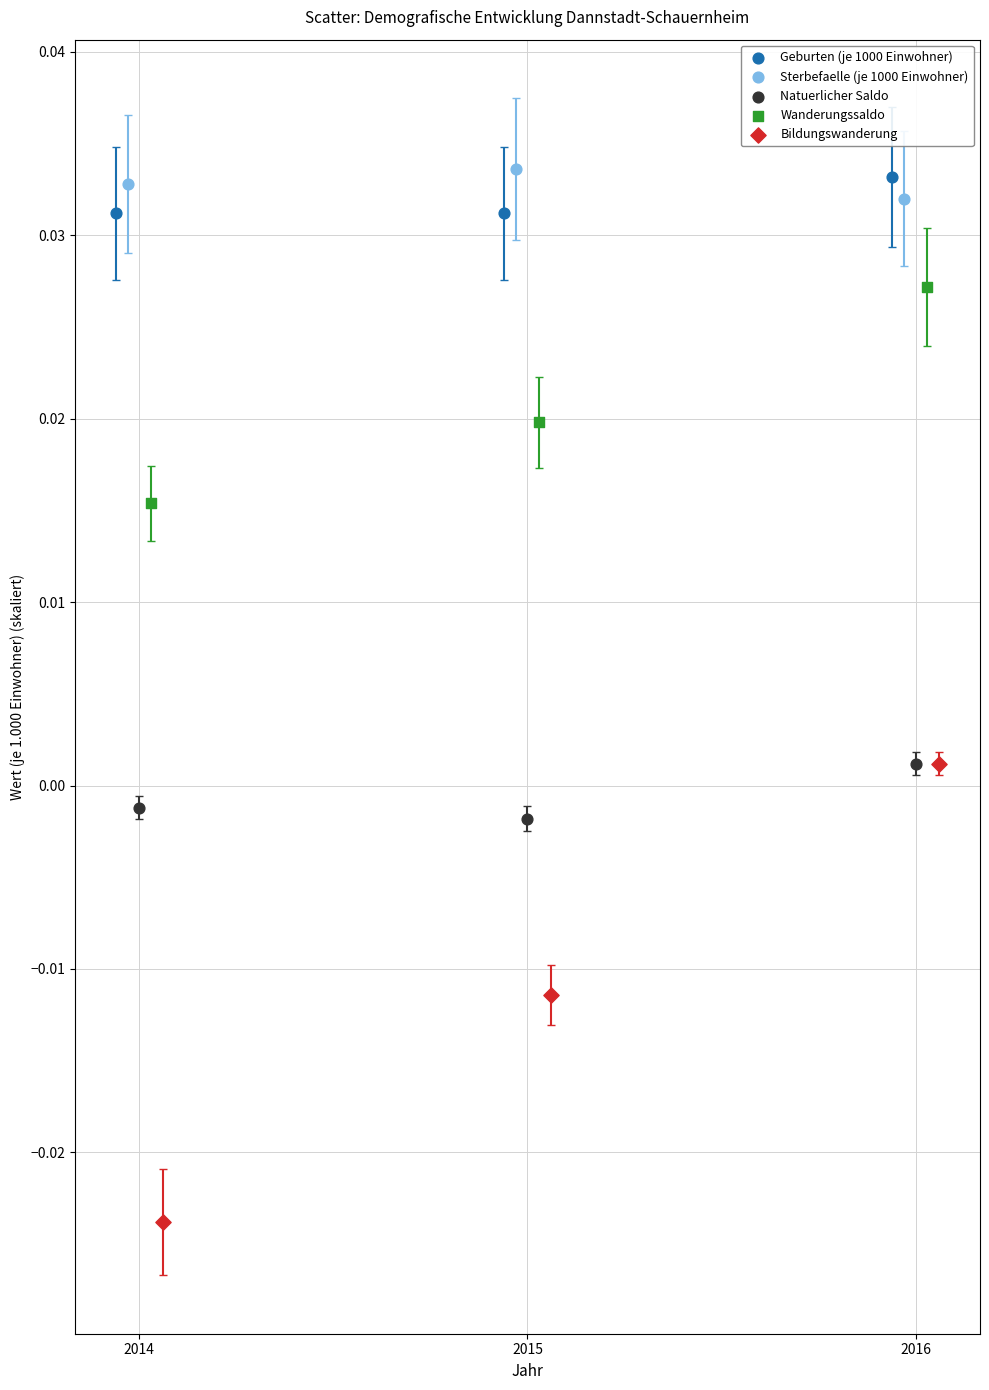

What are all the series names shown in the legend?

Geburten (je 1000 Einwohner), Sterbefaelle (je 1000 Einwohner), Natuerlicher Saldo, Wanderungssaldo, Bildungswanderung